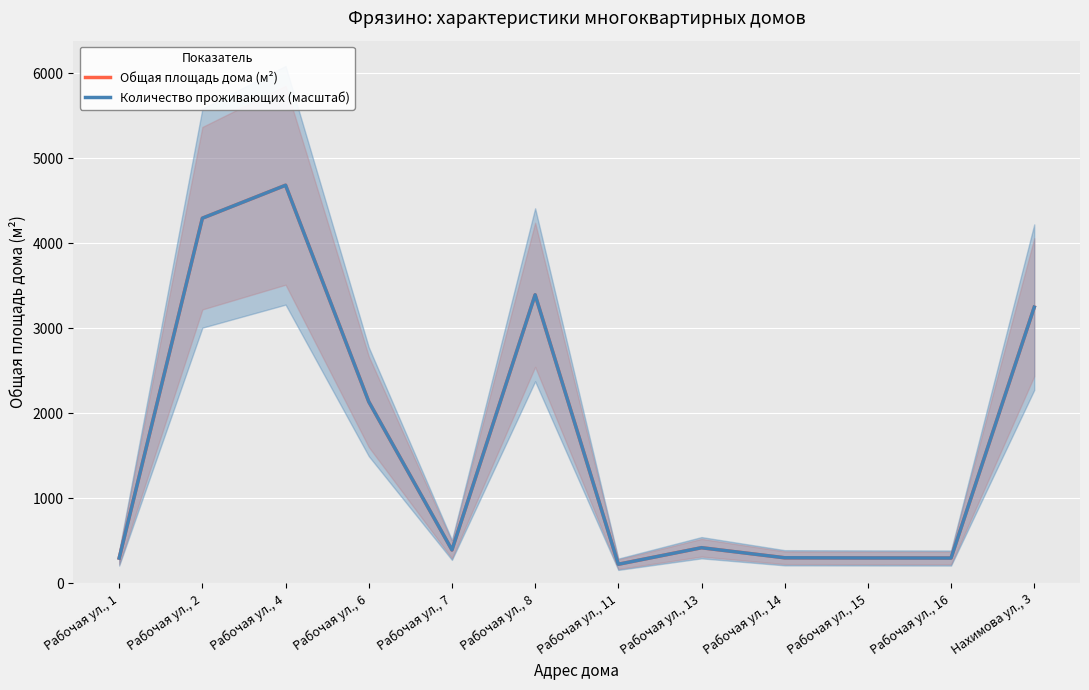

At which label is Общая площадь дома (м²) closest to 2453?

Рабочая ул., 6